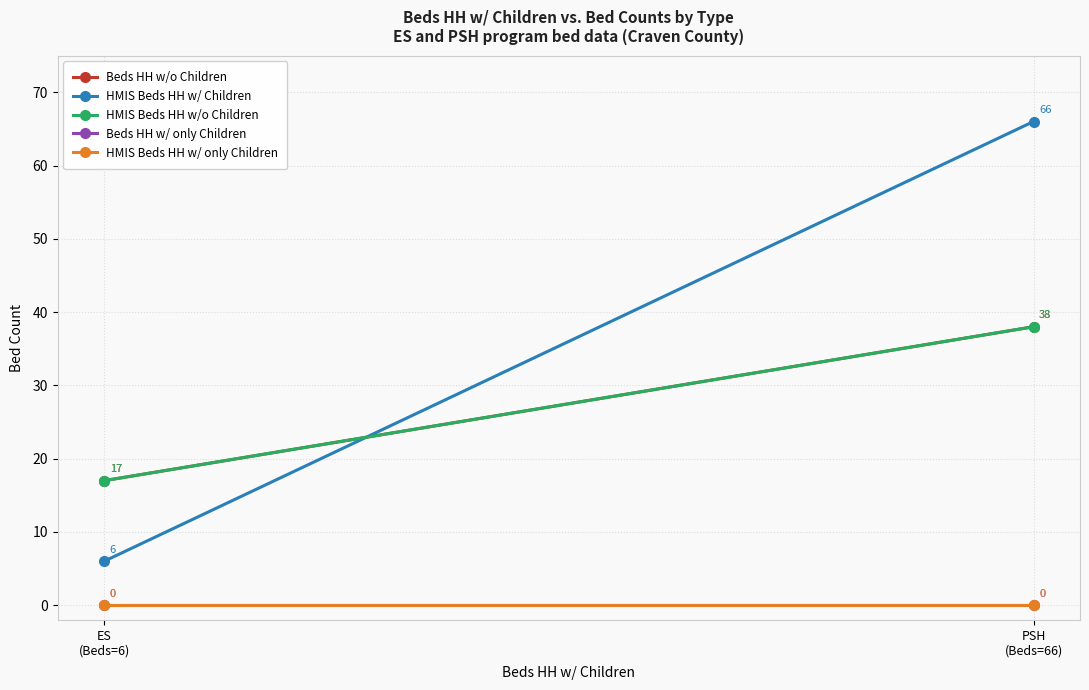

True or false: Beds HH w/ only Children has a value of 0 at PSH
(Beds=66).

True